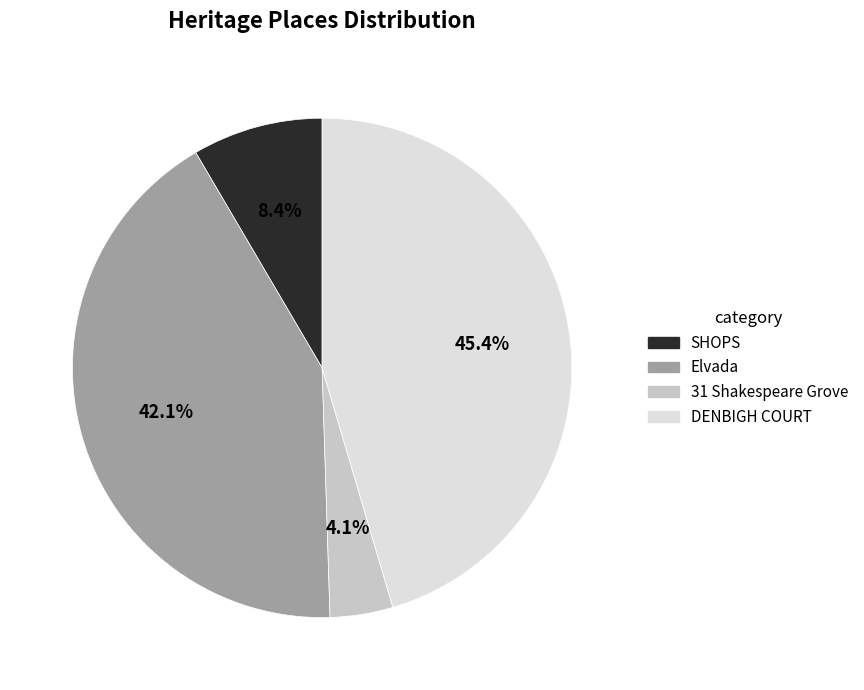

Is it true that SHOPS is 8% of the pie?

True